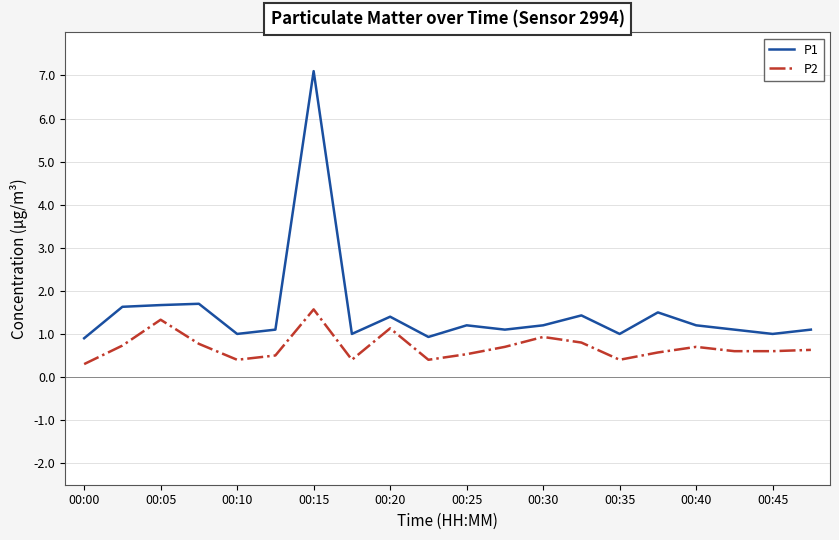

List the series in order of their peak value, highest first.

P1, P2